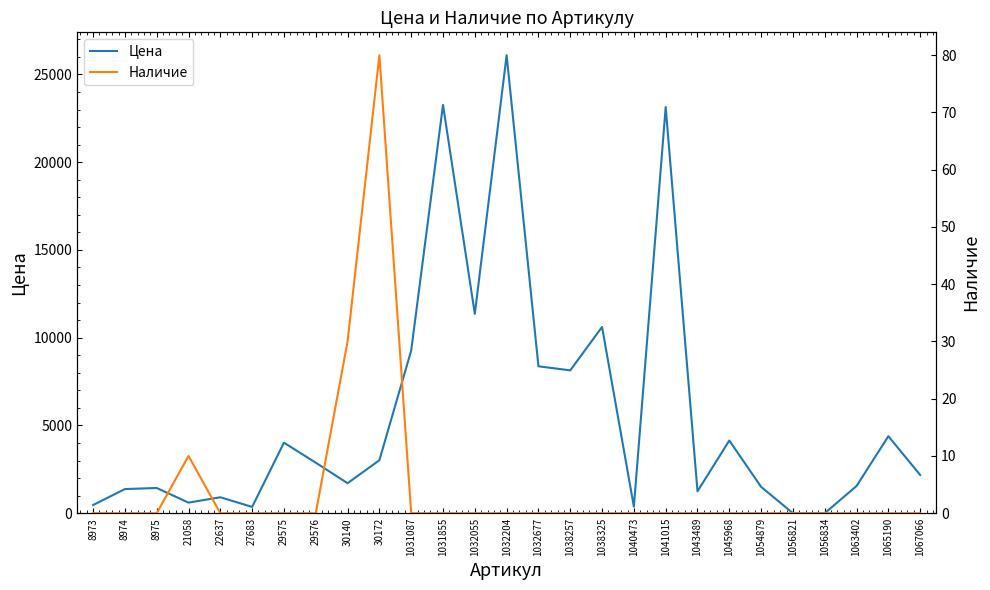

True or false: Наличие and Цена cross at least once.

False